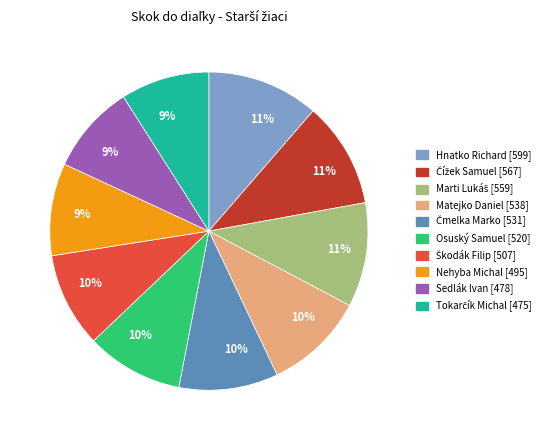

Is there a majority slice in this chart?

No